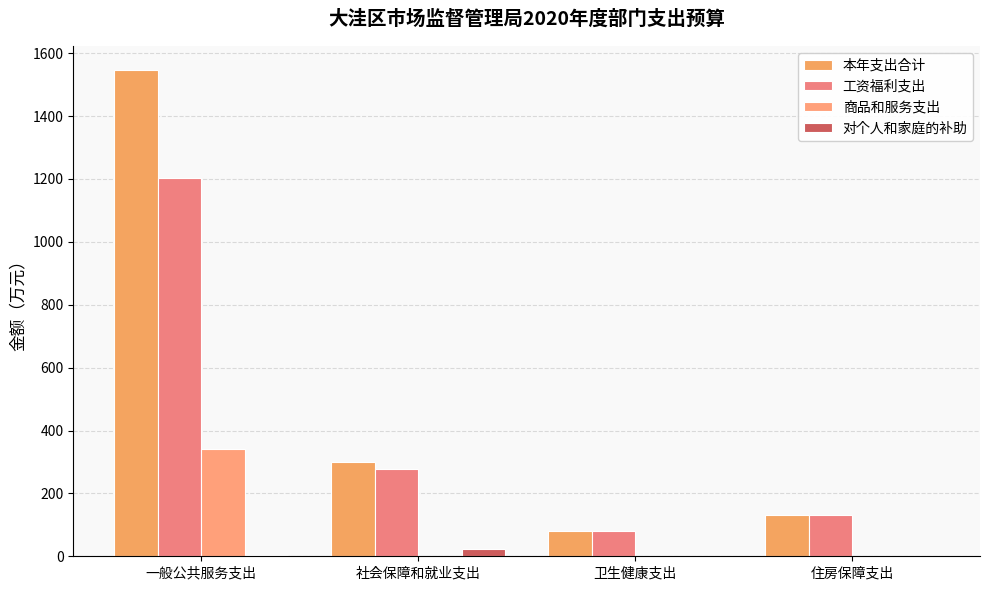

Does the chart contain stacked bars?

No